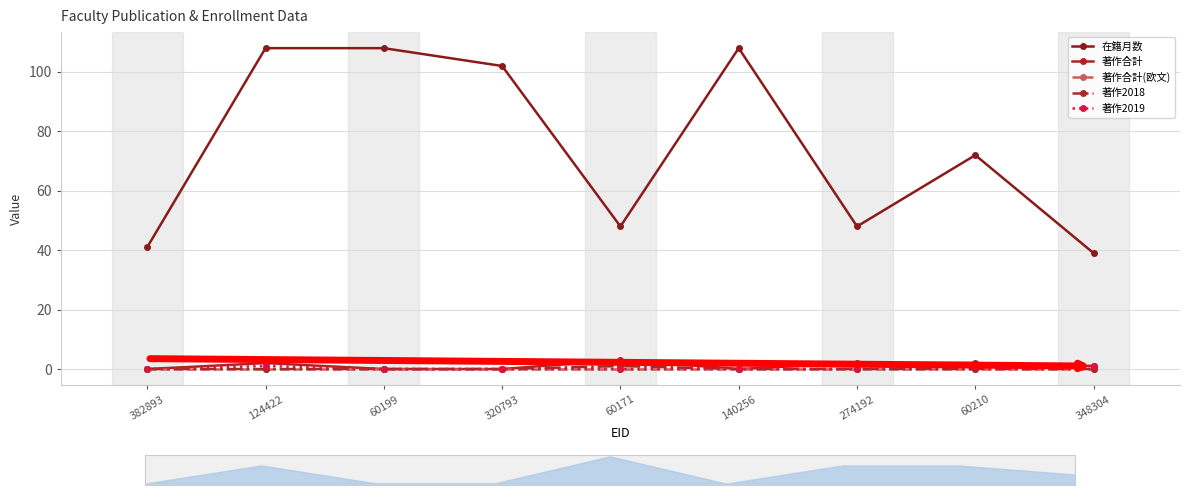

True or false: 著作2018 has more than 2 points higher than both neighbors.

False